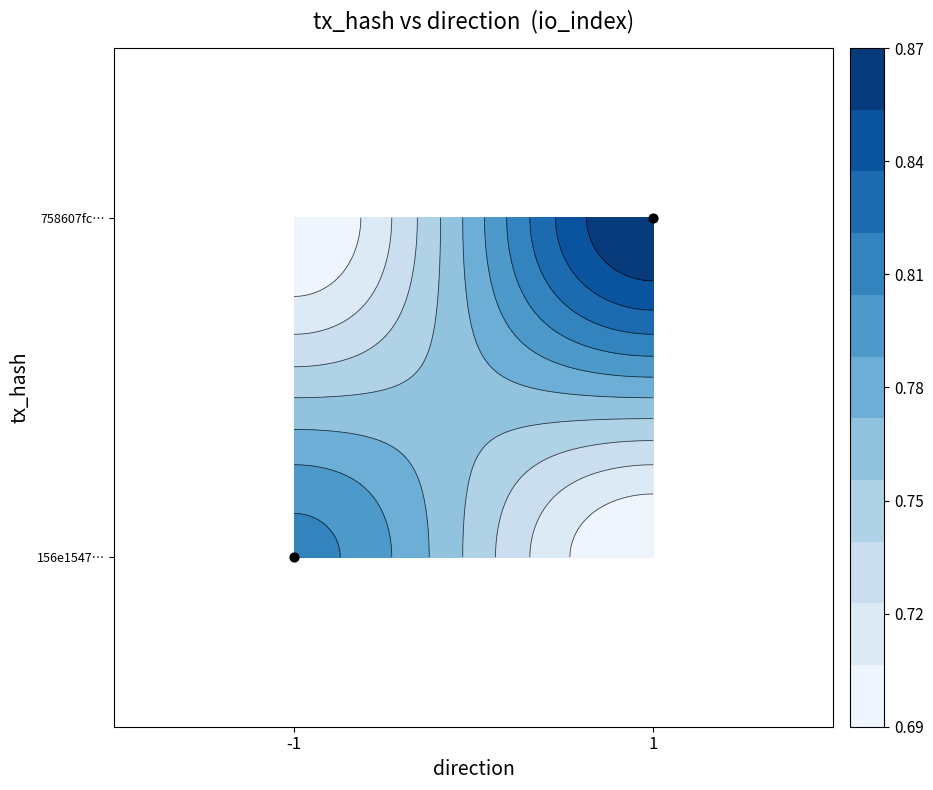

How many series are shown in this chart?

1